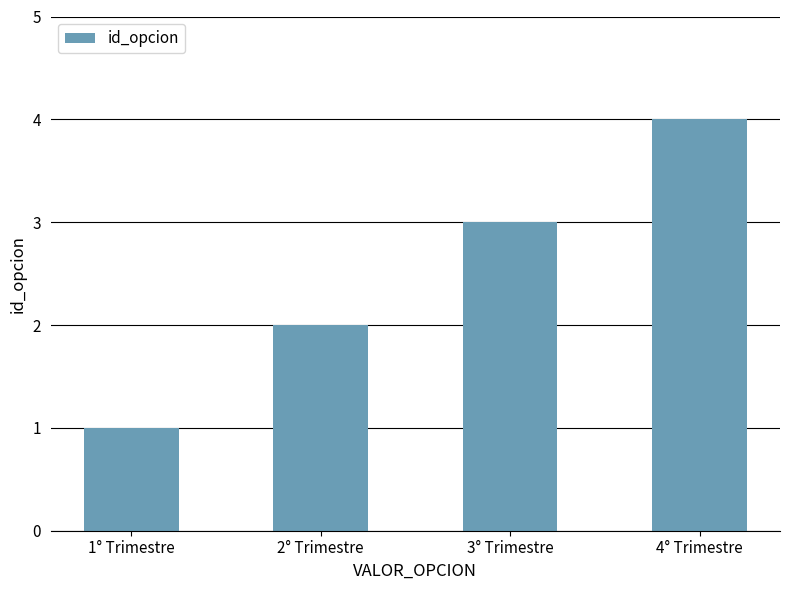

Does the chart contain stacked bars?

No